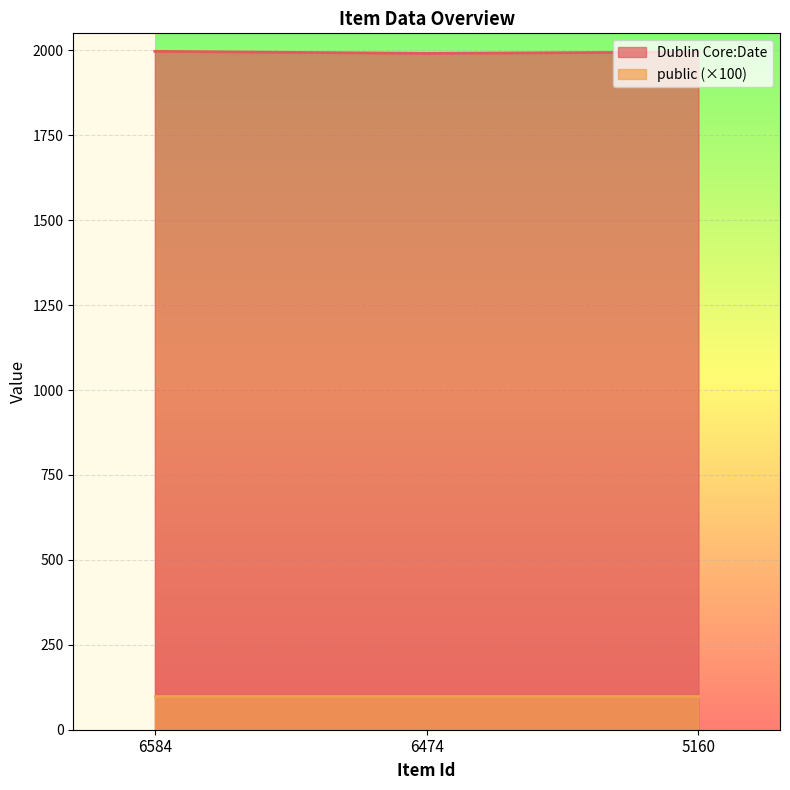

Read the value at 6584.

1997